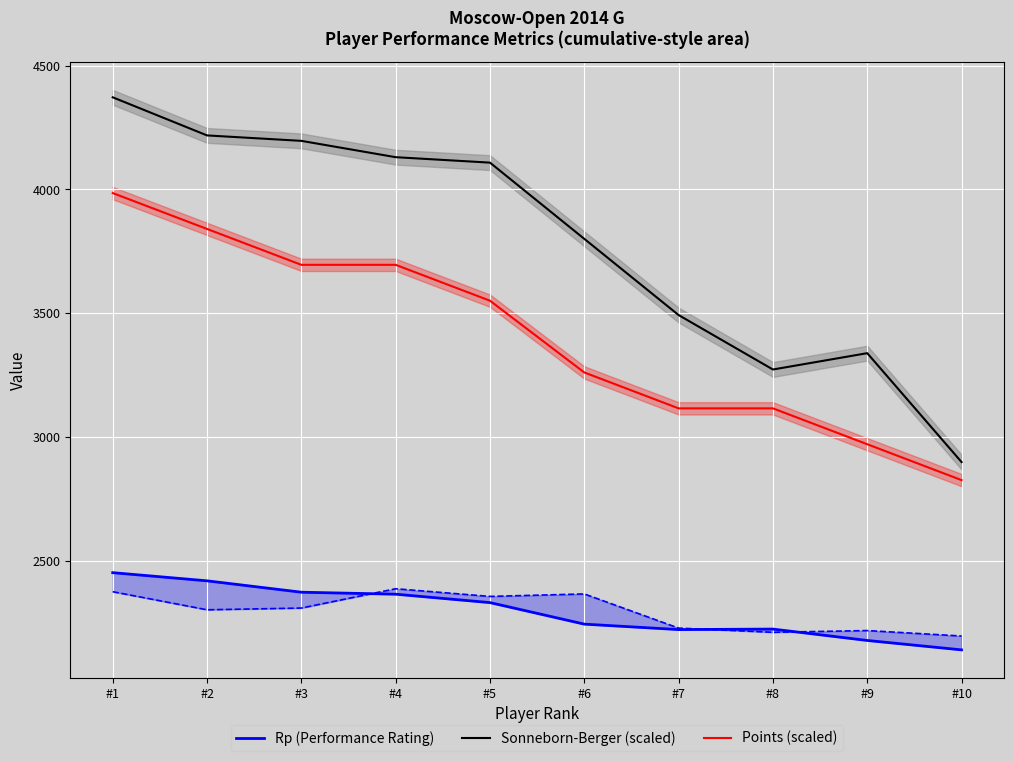

What is the total value across all series at #6?

9303